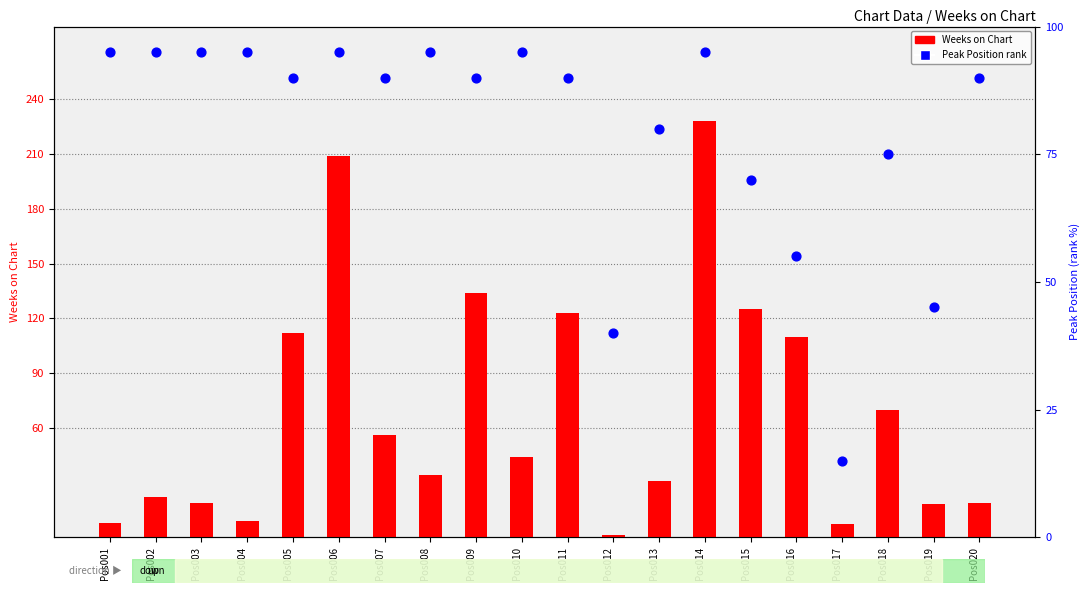

At how many categories does at least one series exceed 121?

5